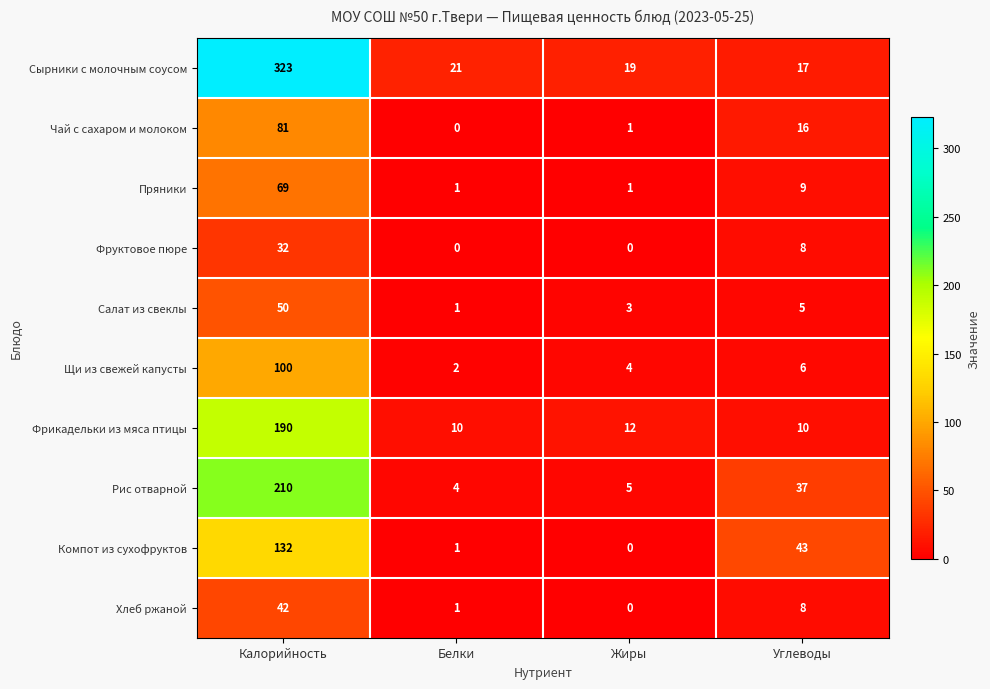

How many categories are shown in the chart?

4